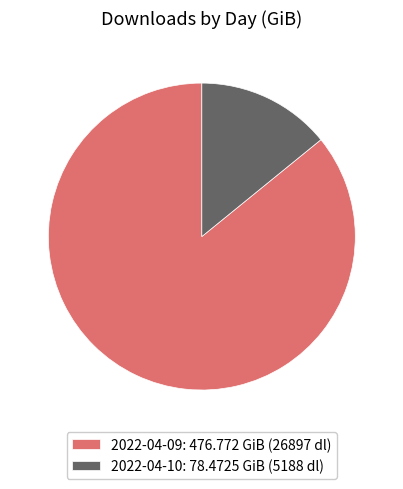

Is it true that 2022-04-10: 78.4725 GiB (5188 dl) is 26% of the pie?

False